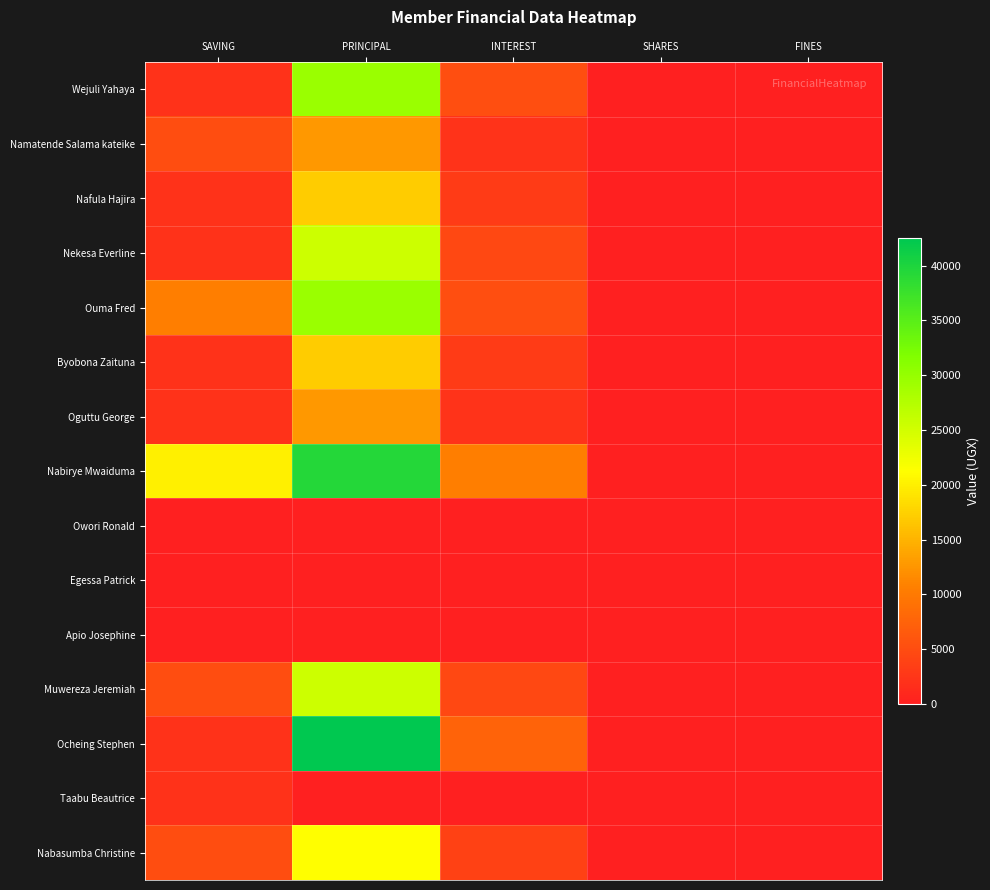

At how many categories does at least one series exceed 21850?

1